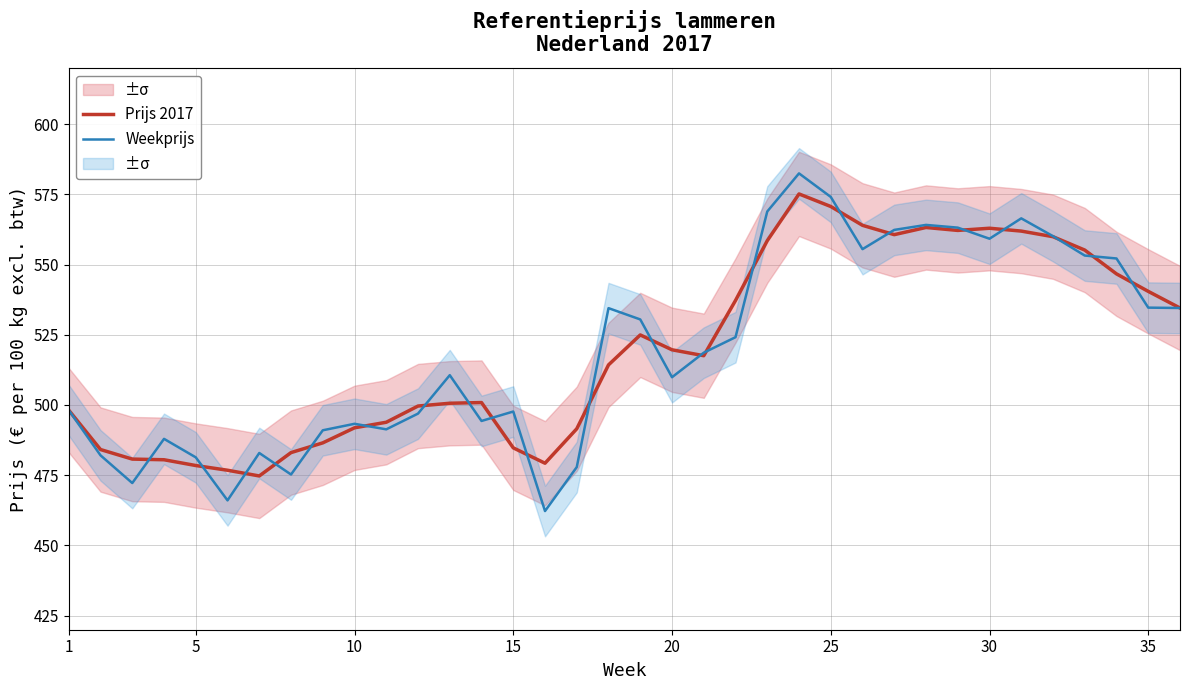

What is the lowest value of the Prijs 2017 series?

474.7